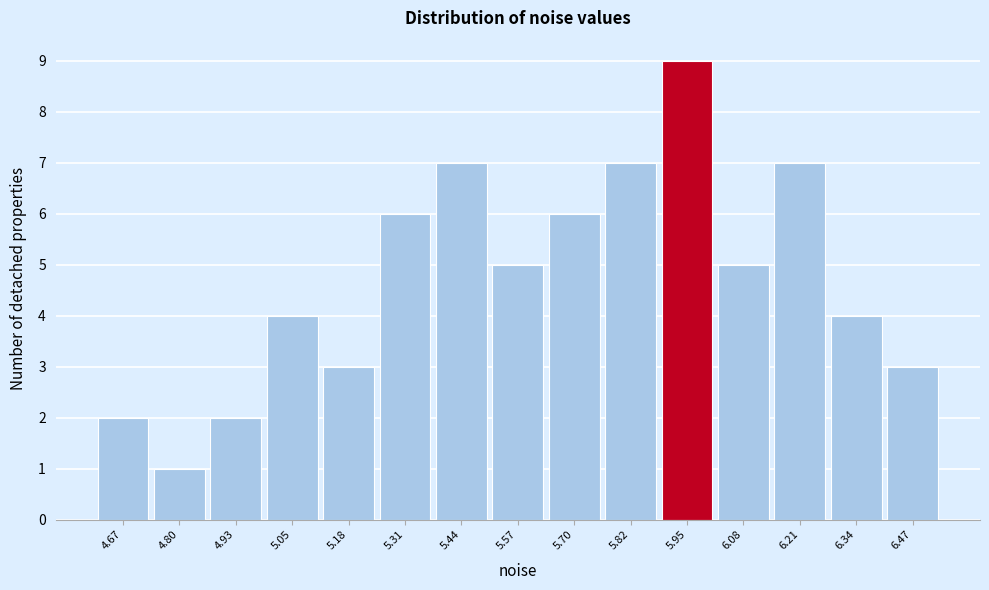

Reading left to right, list all the values displayed in this chart.

4.67=2	4.80=1	4.93=2	5.05=4	5.18=3	5.31=6	5.44=7	5.57=5	5.70=6	5.82=7	5.95=9	6.08=5	6.21=7	6.34=4	6.47=3